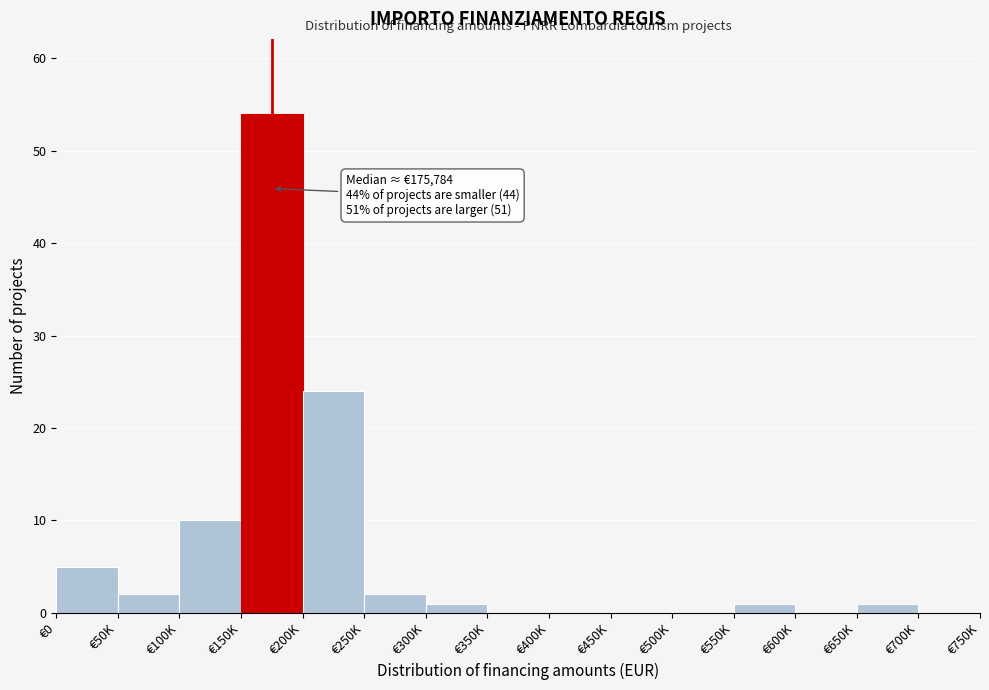

Reading left to right, what are all the values shown in this chart?

€0=5	€50K=2	€100K=10	€150K=54	€200K=24	€250K=2	€300K=1	€350K=0	€400K=0	€450K=0	€500K=0	€550K=1	€600K=0	€650K=1	€700K=0